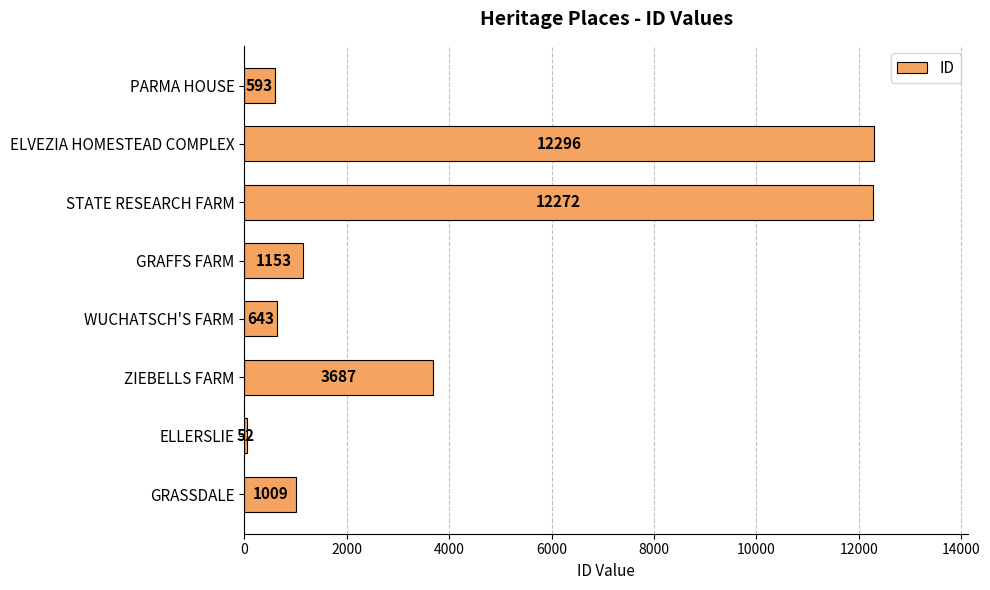

Reading top to bottom, transcribe all the data shown in this chart.

PARMA HOUSE=593	ELVEZIA HOMESTEAD COMPLEX=12296	STATE RESEARCH FARM=12272	GRAFFS FARM=1153	WUCHATSCH'S FARM=643	ZIEBELLS FARM=3687	ELLERSLIE=52	GRASSDALE=1009